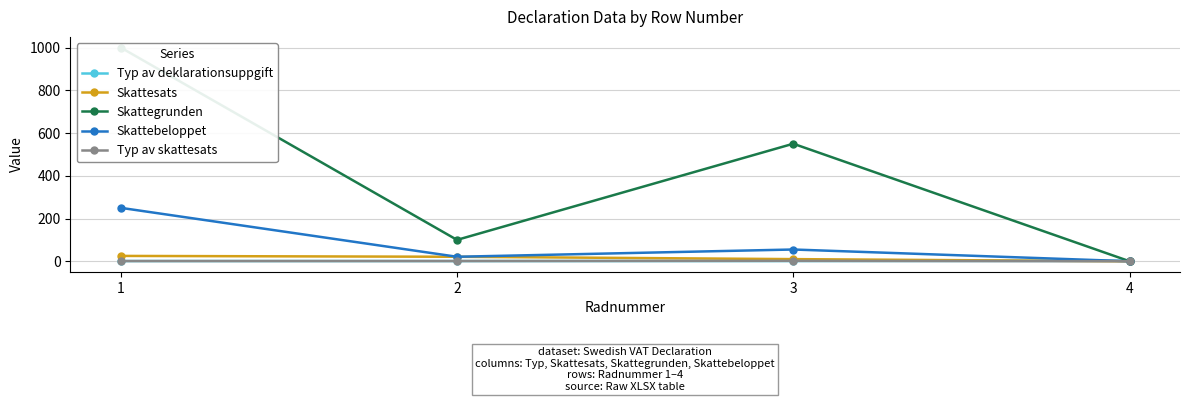

Which series has the largest range (max minus min)?

Skattegrunden